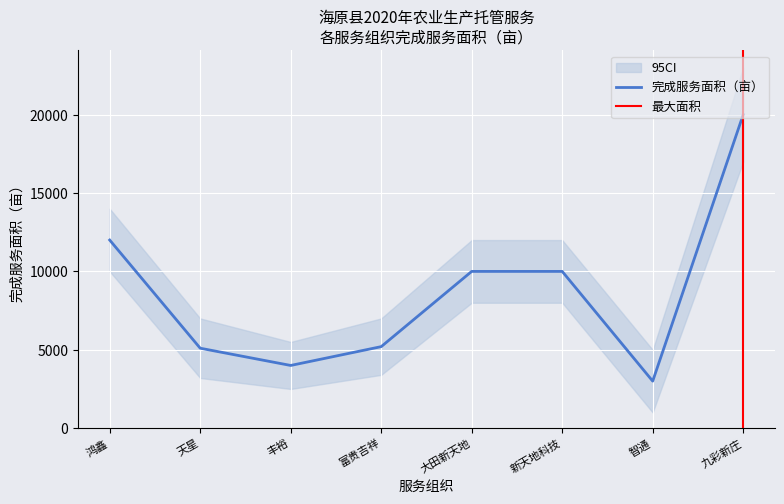

Is it true that 完成服务面积（亩） equals 4416 at 智通?

False